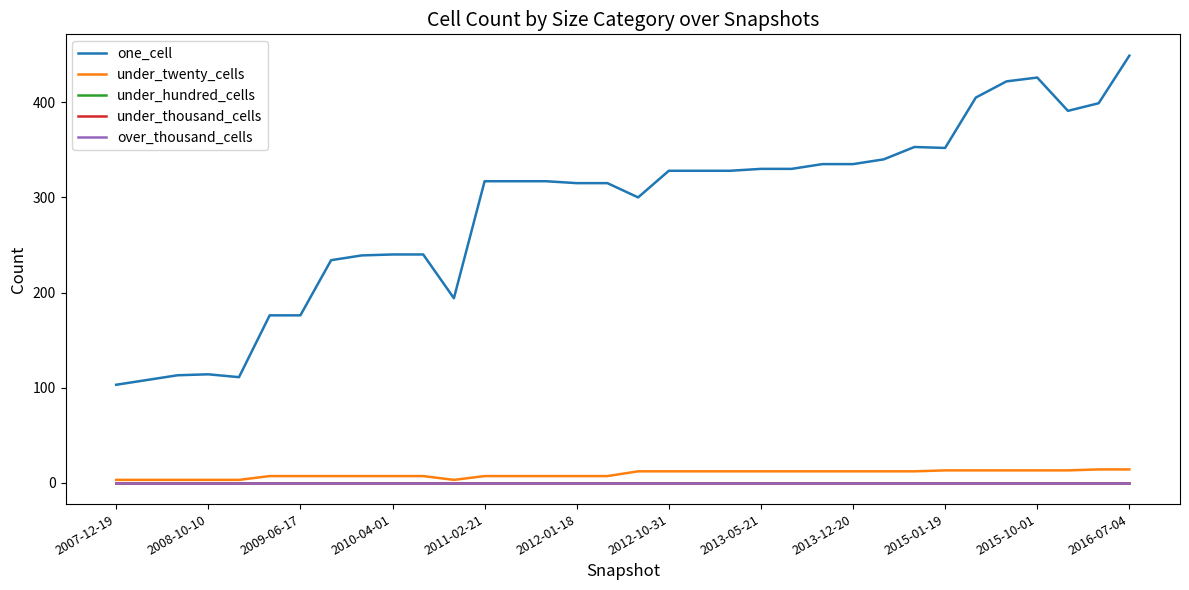

Does the chart have visible grid lines?

No